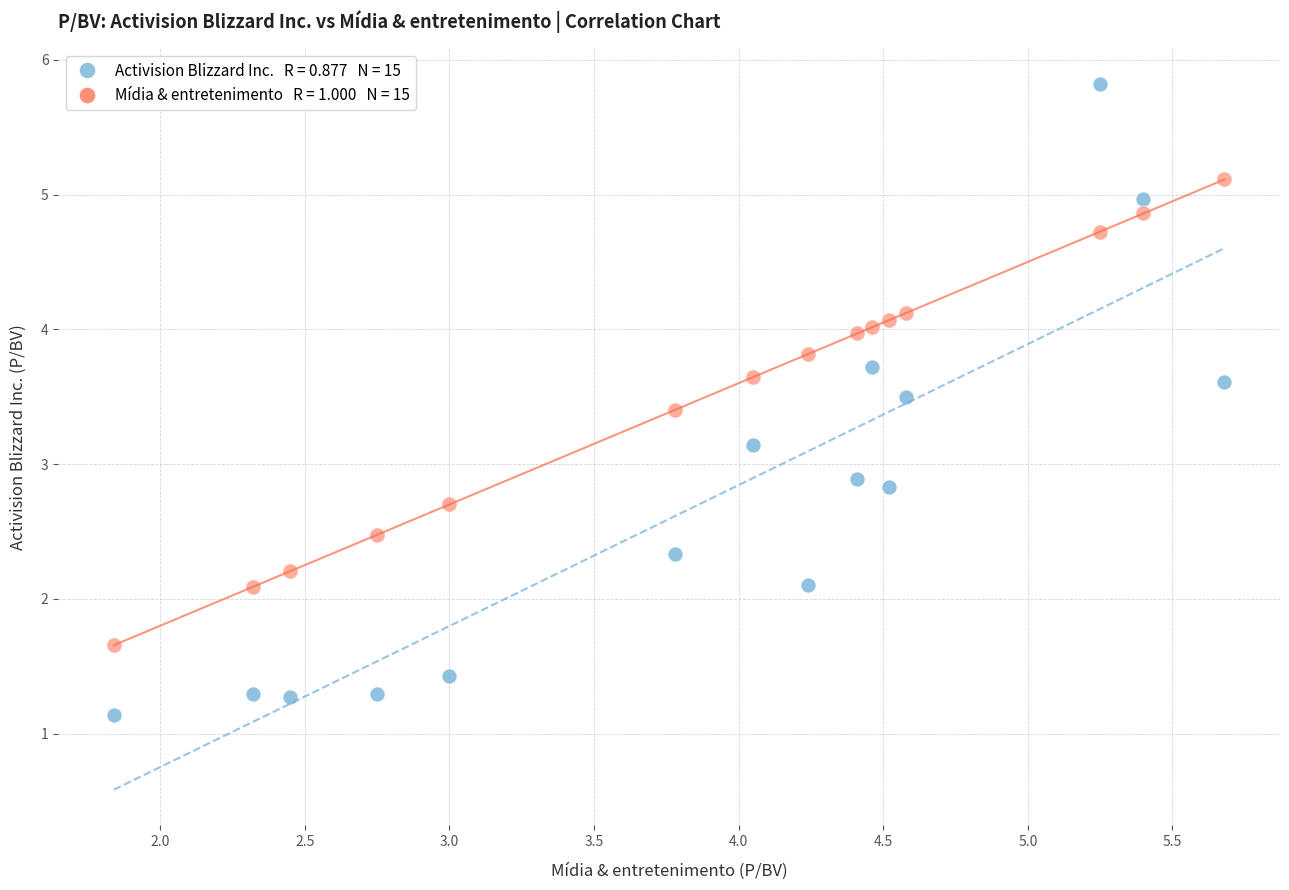

Across all data points, what is the range of Y values (max minus min)?

4.7